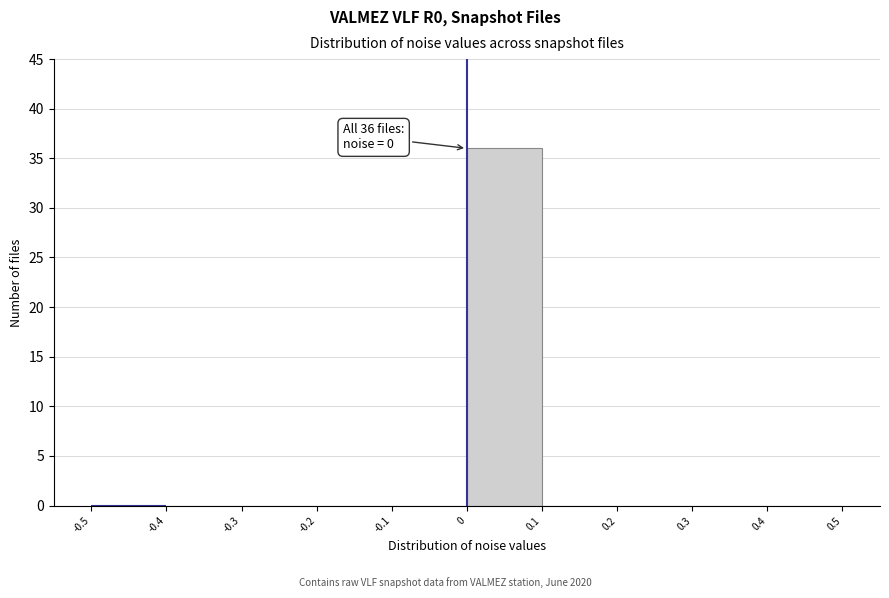

Over which range of the x-axis is the bar tallest?

0 to 0.1